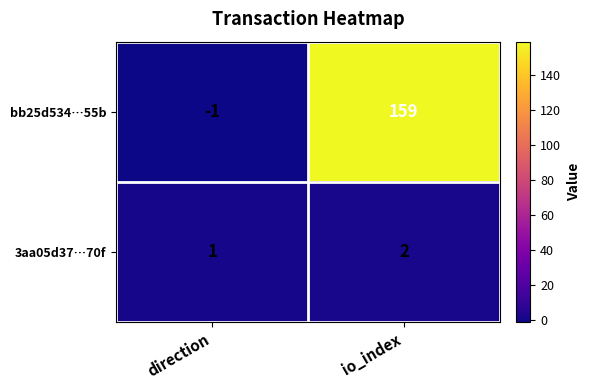

Rank the series by their average value, from lowest to highest.

3aa05d37…70f, bb25d534…55b